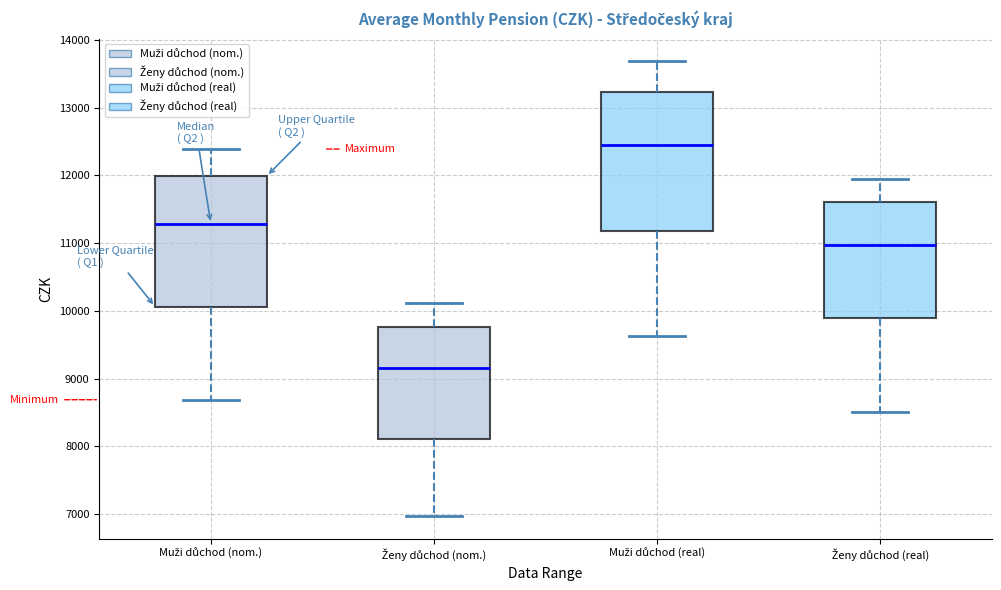

Which box's median line is the lowest?

Ženy důchod (nom.)